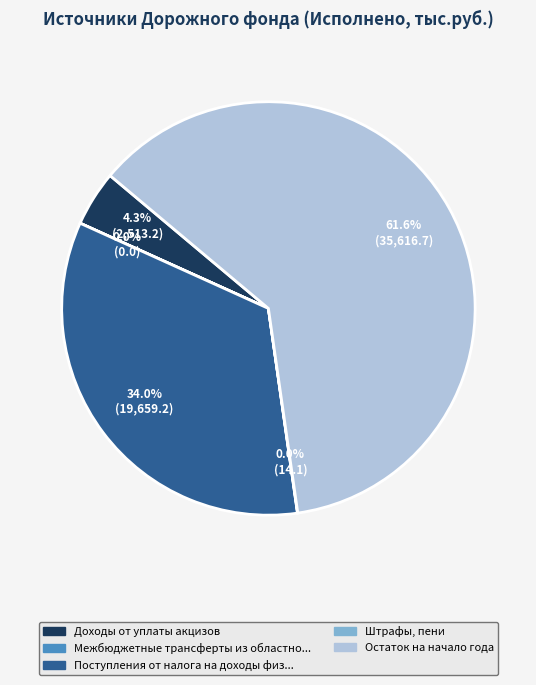

To the nearest percent, what is the difference between the largest and smallest slice percentages?

62%